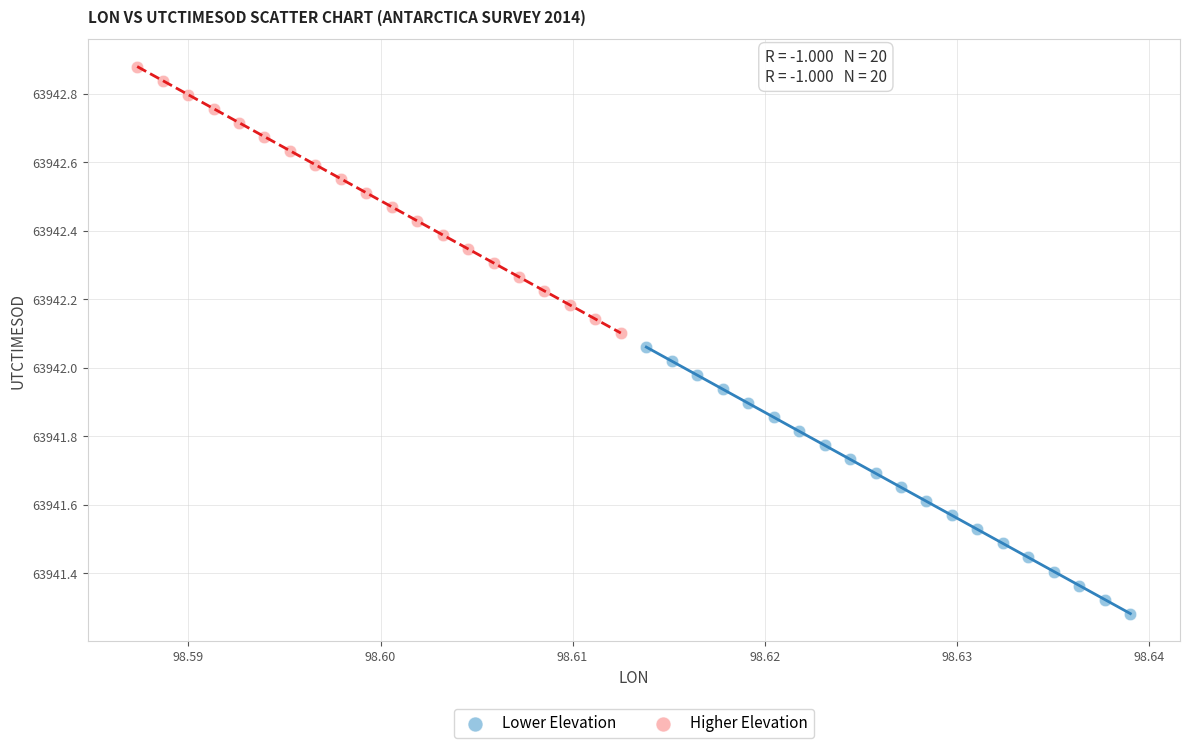

Which series has the widest spread of Y values?

Higher Elevation